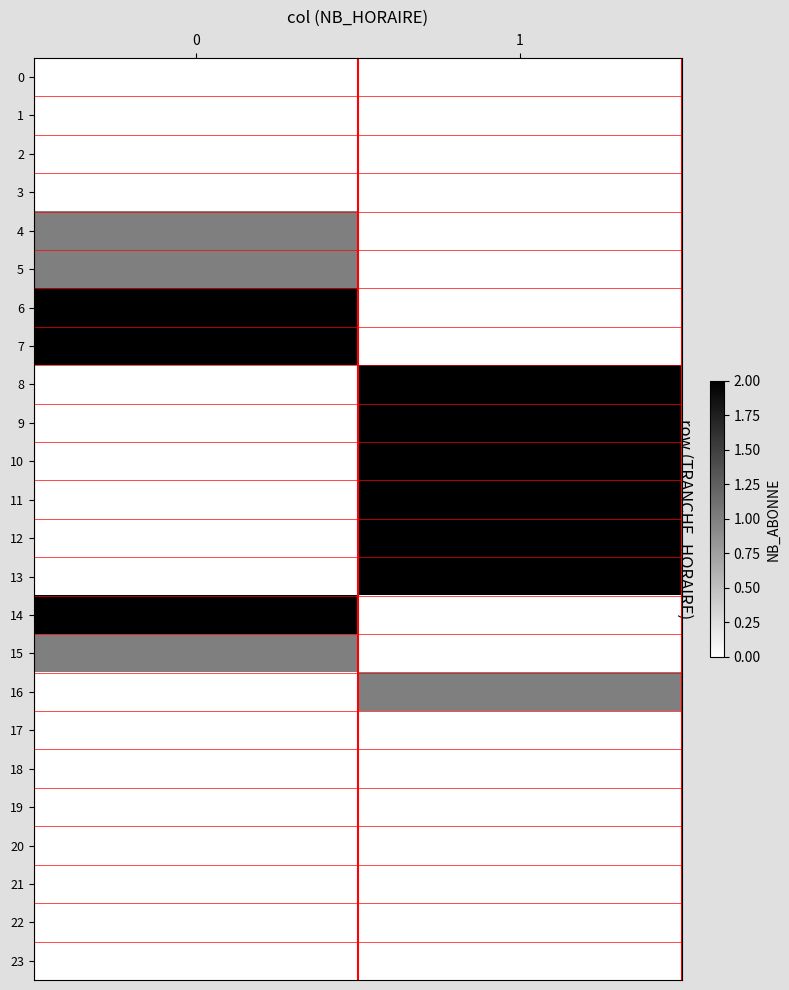

What is the maximum value shown in the chart?

2